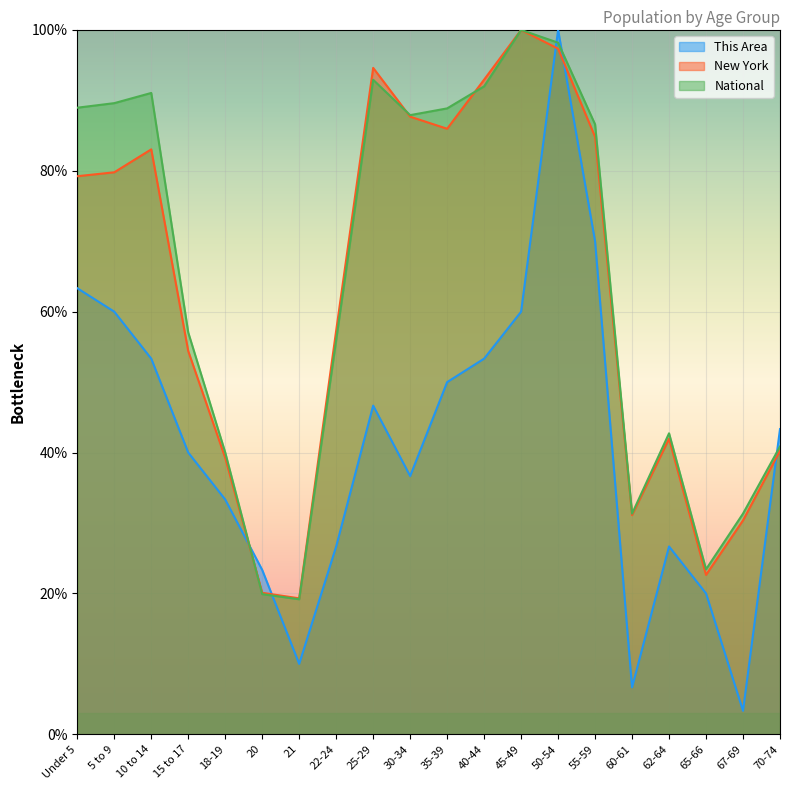

Rank the series at 25-29 from highest to lowest value.

New York, National, This Area